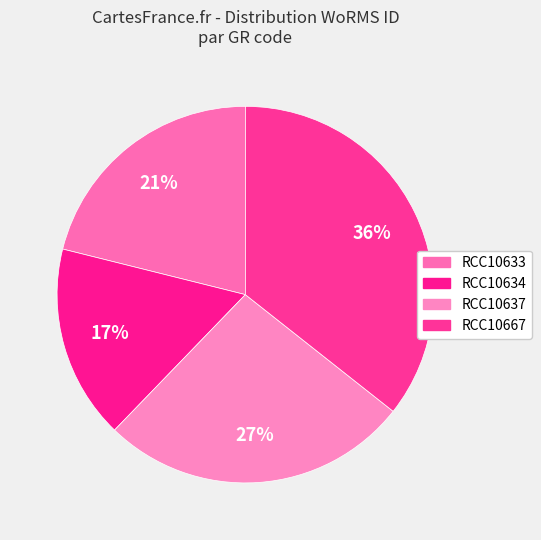

What percentage is the RCC10633 slice, to the nearest percent?

21%